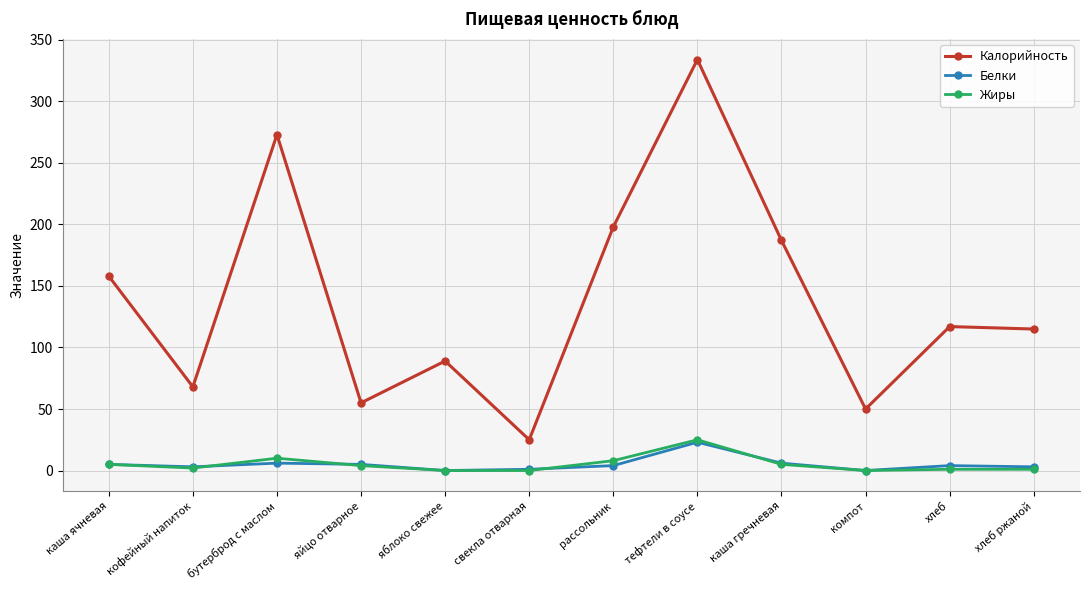

True or false: Калорийность has more than 1 interior local peaks.

True